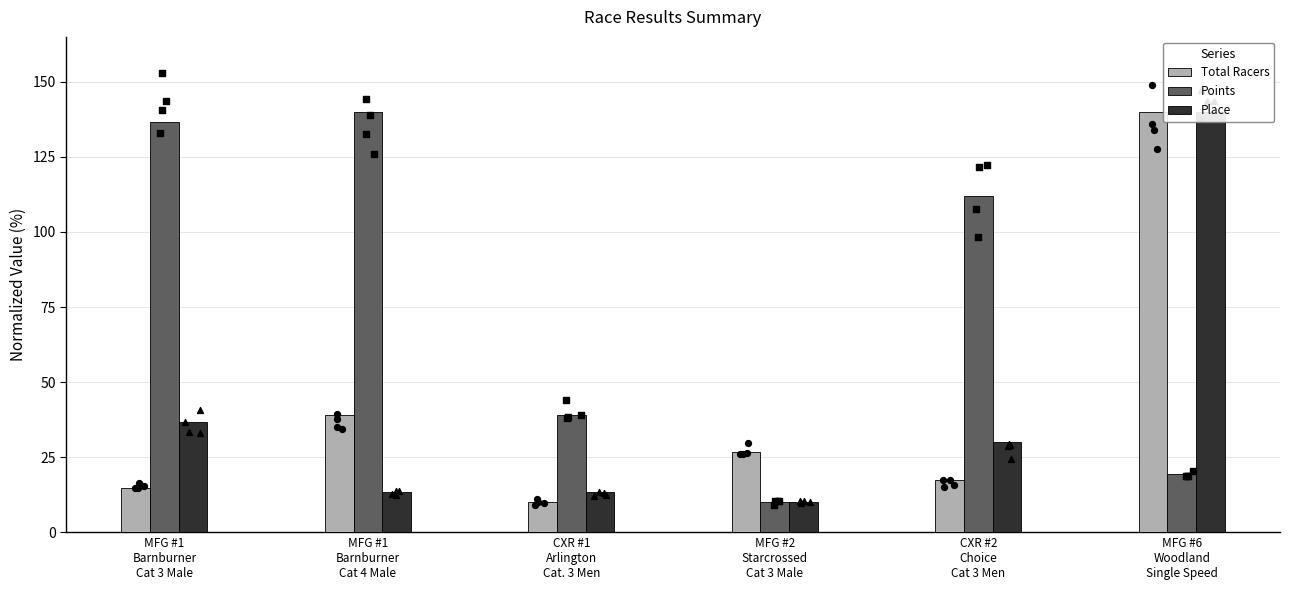

Which series has the widest spread of Y values?

Total Racers